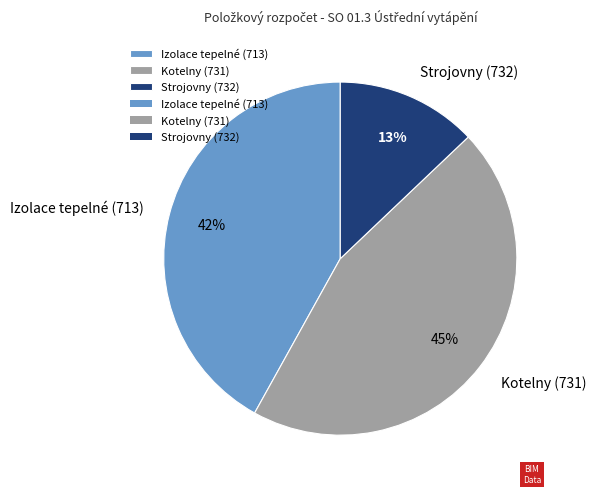

How many segments does this pie chart have?

3